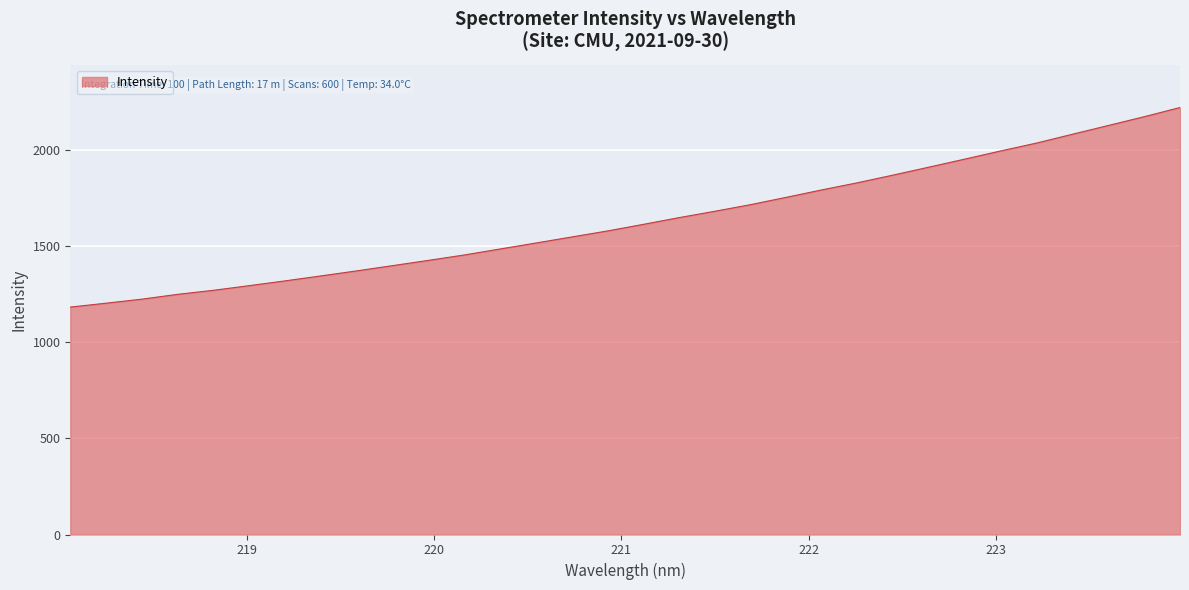

How many lines are shown in the chart?

1